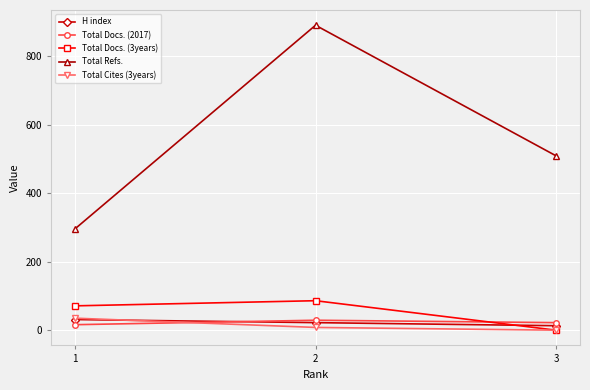

What is the greatest value displayed?

890